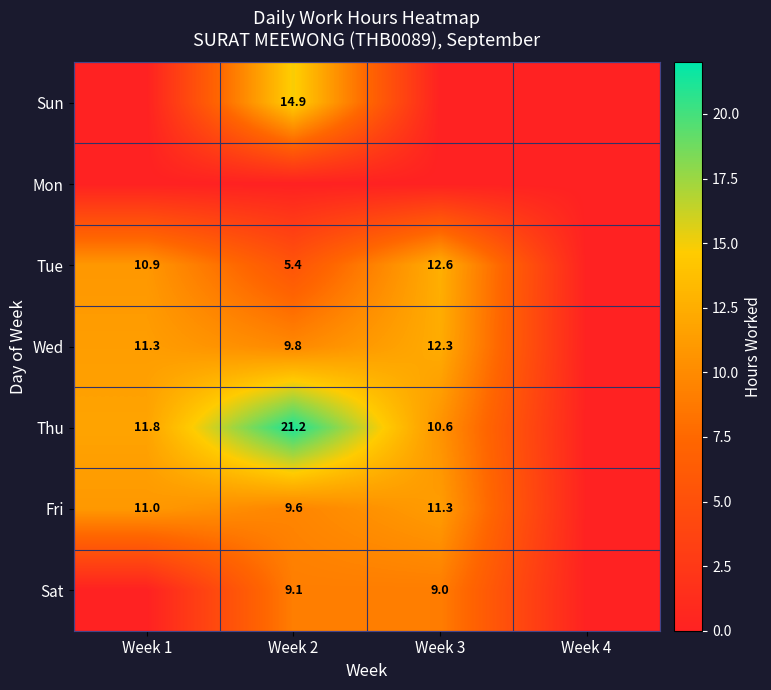

Is it true that Wed equals 17.1 at Week 3?

False